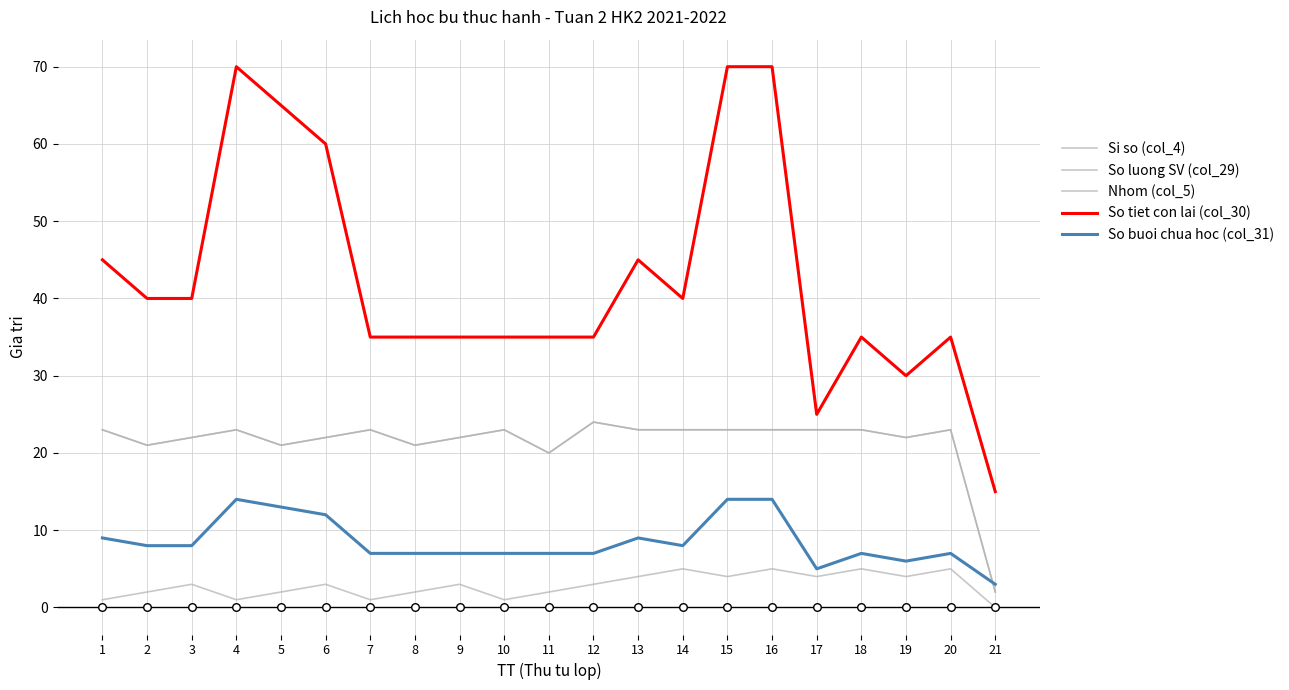

At which category is the sum across all series the highest?

16